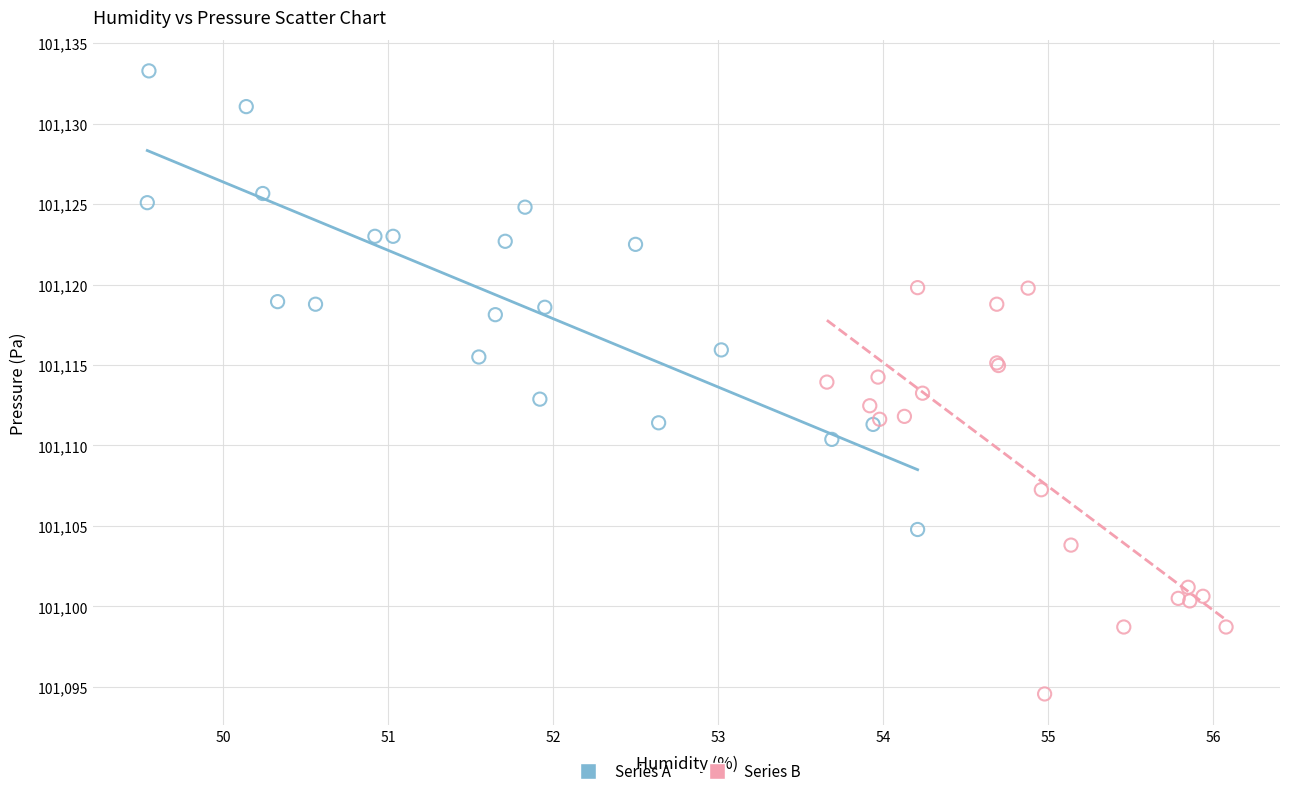

Which series reaches the maximum Y coordinate?

Series A